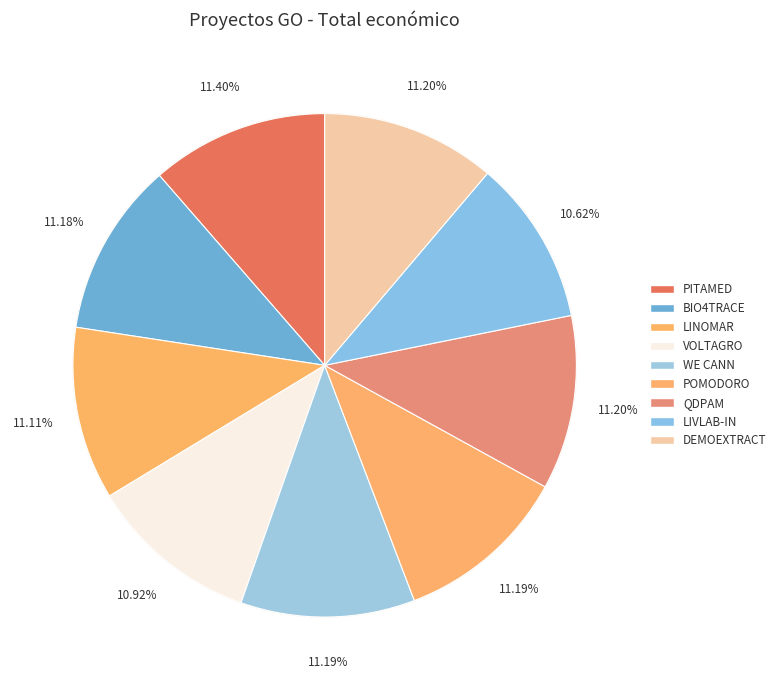

What percentage is the PITAMED slice, to the nearest percent?

11%